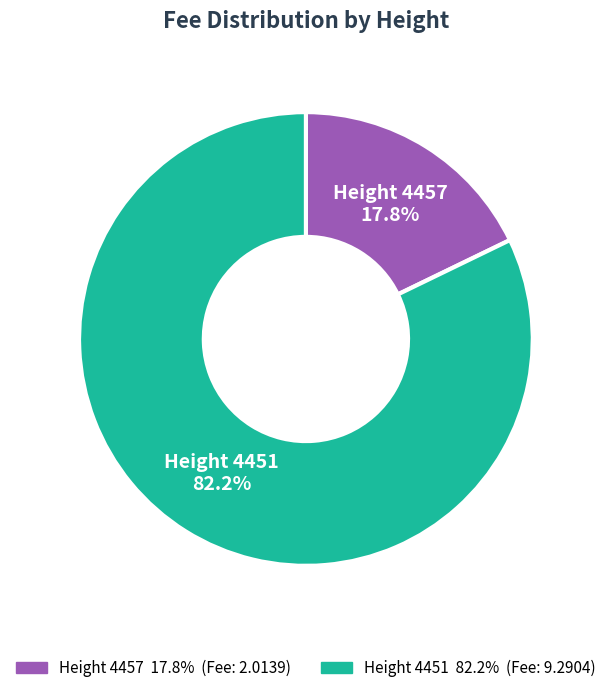

Which slice is the smallest?

Height 4457